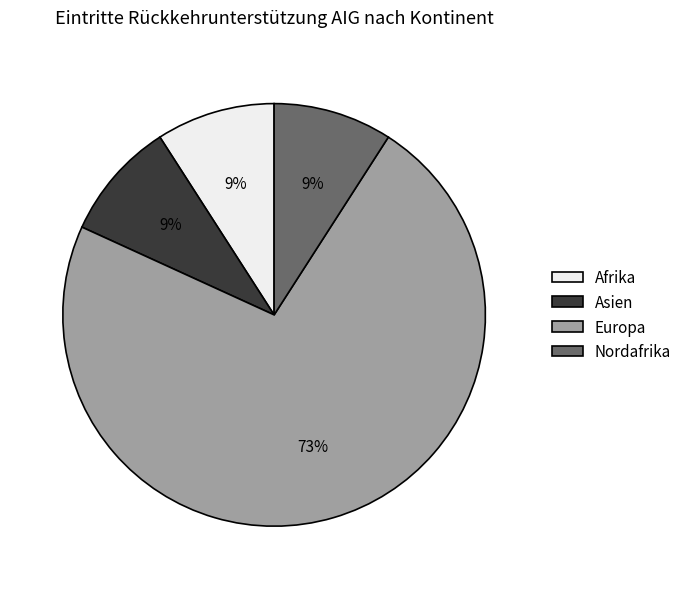

To the nearest percent, what is the difference between the Afrika and Europa slice percentages?

64%